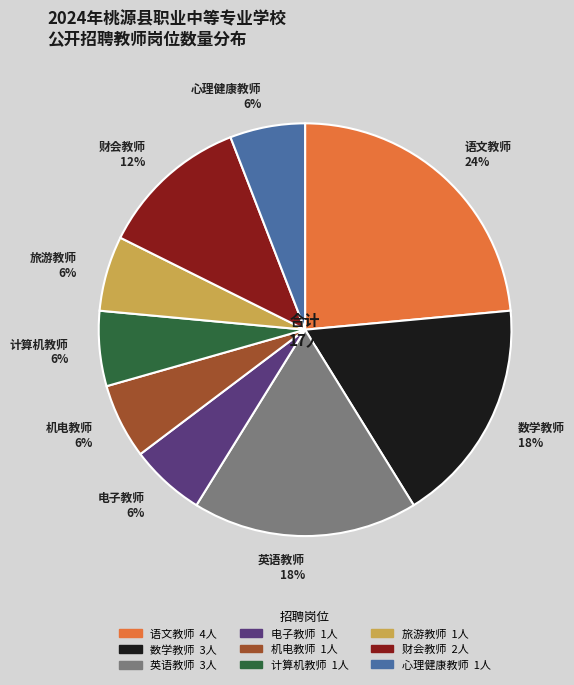

To the nearest percent, what portion does 计算机教师 represent?

6%